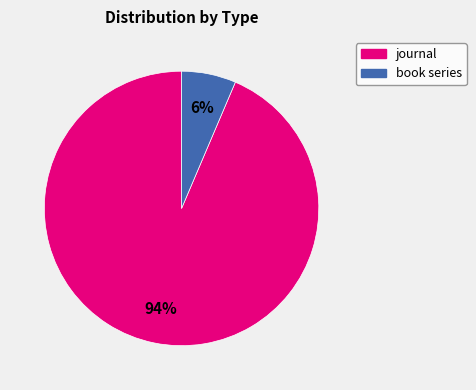

What is the ratio of the value at book series to the value at journal?

0.1